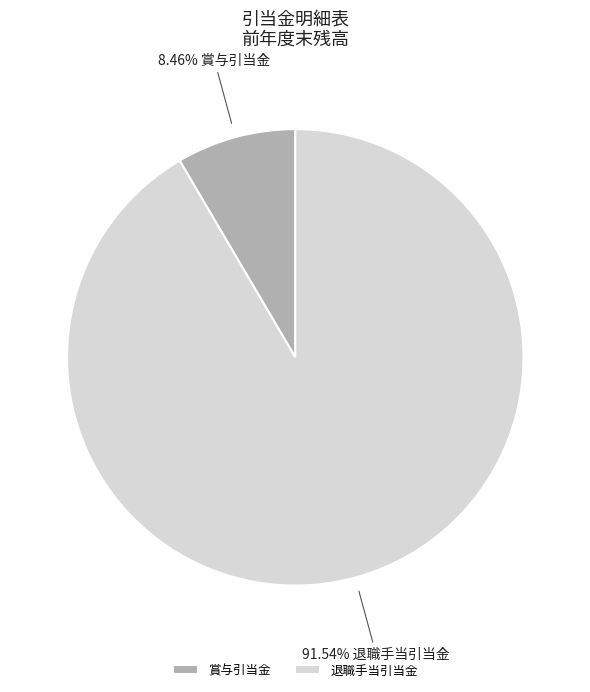

To the nearest percent, what is the combined percentage of 賞与引当金 and 退職手当引当金?

100%